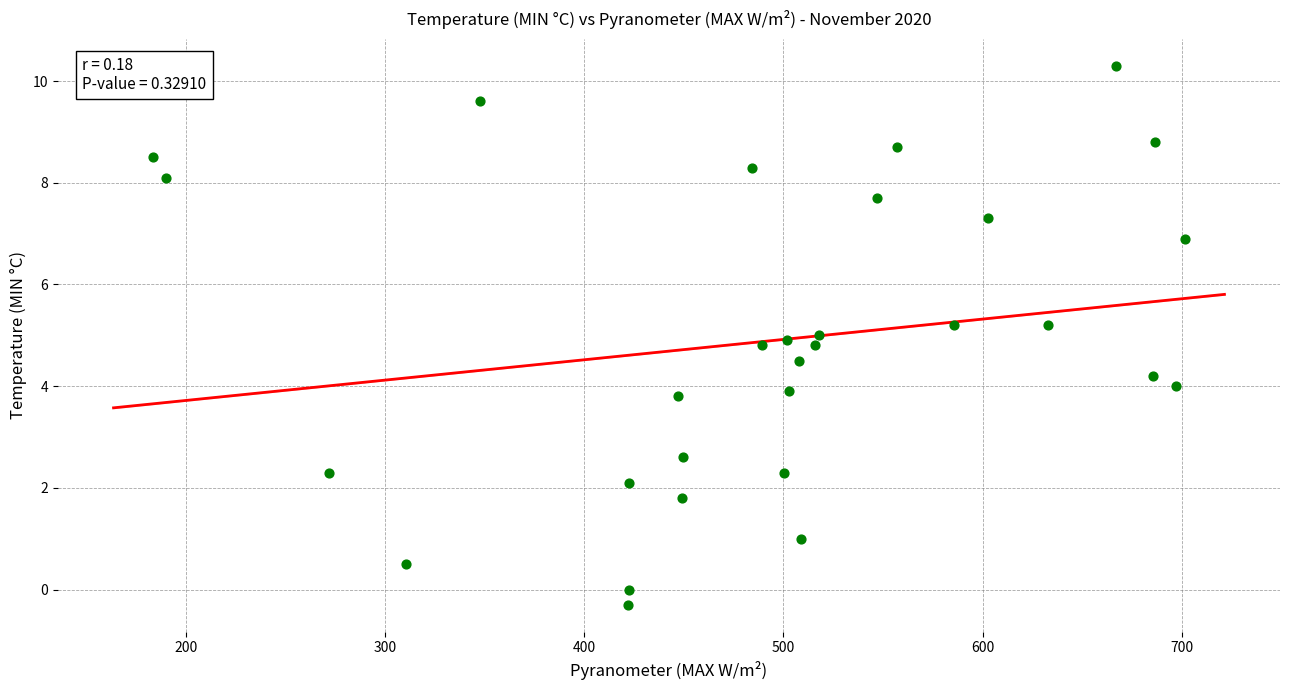

What is the range of Y values (max minus min)?

10.6